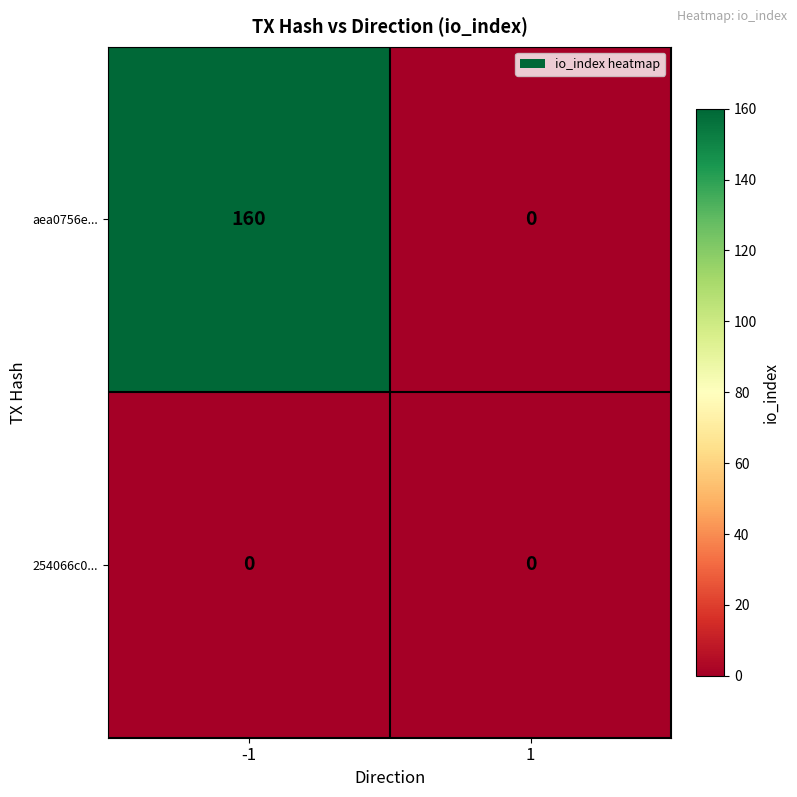

Reading right to left, what are all the values shown in this chart?

aea0756e...: 1=0	-1=160
254066c0...: 1=0	-1=0